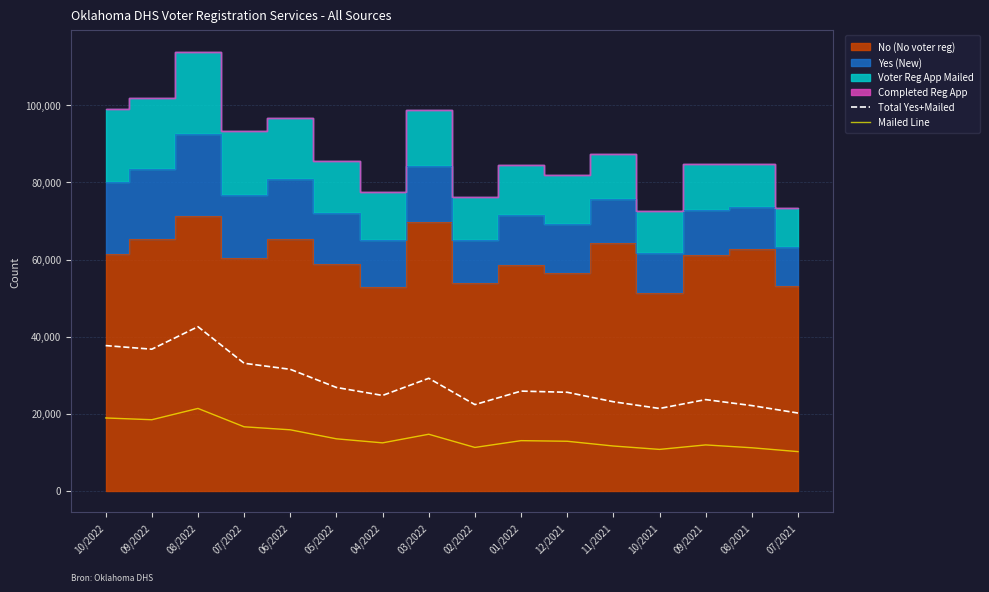

In Total Yes+Mailed, how many points are higher than both neighbors (excluding endpoints)?

4